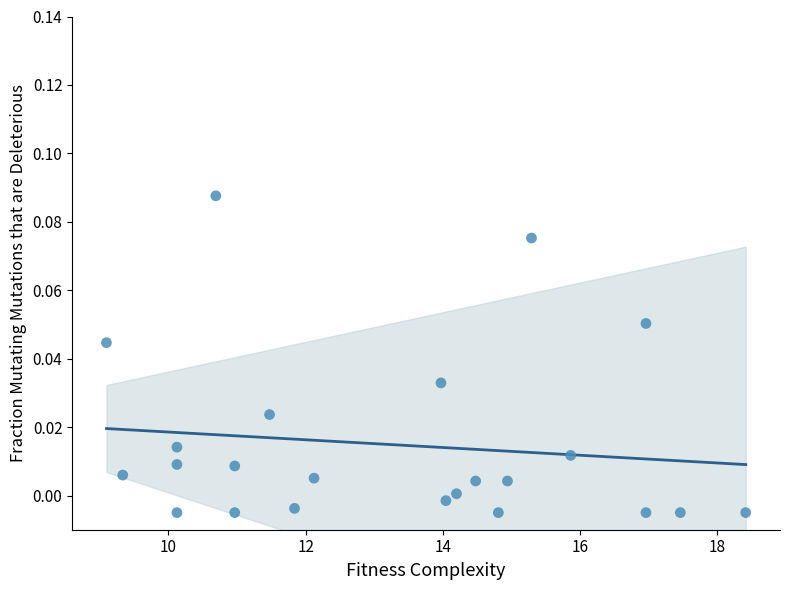

What is the range of X values (max minus min)?

9.3